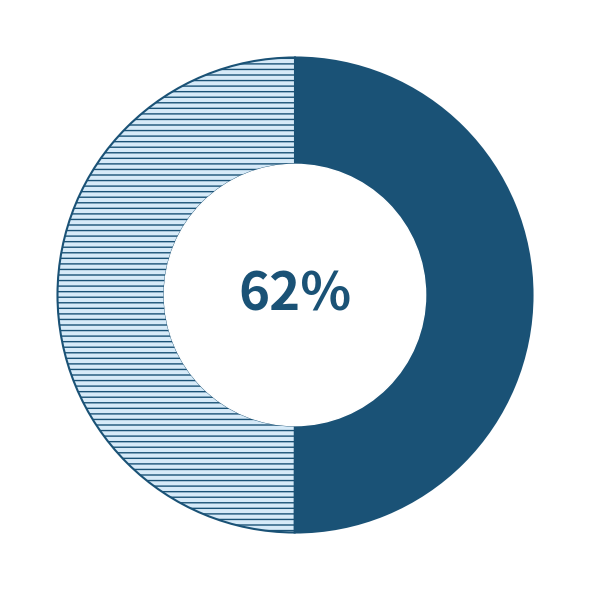

Does any single category account for the majority?

Yes